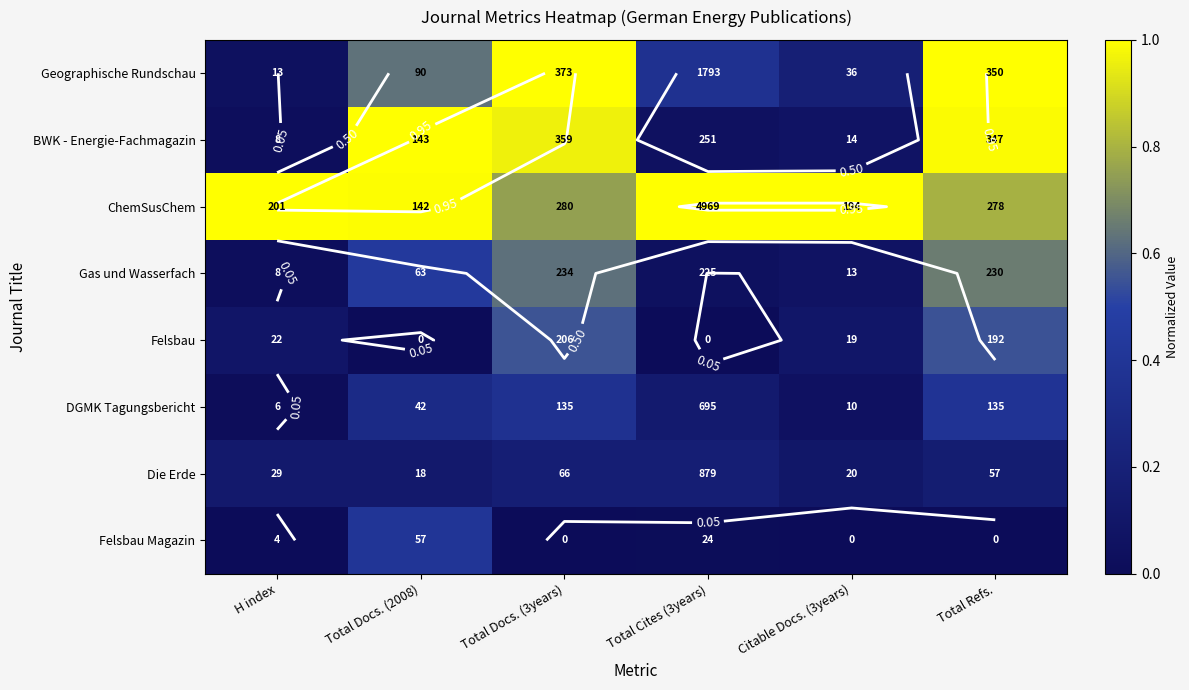

What is the total value across all series at H index?

1.3